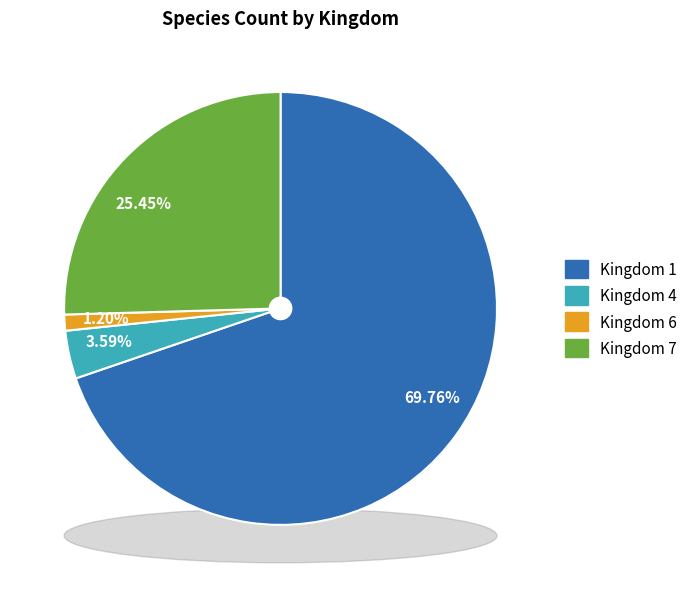

Is there any slice that represents more than half of the pie?

Yes